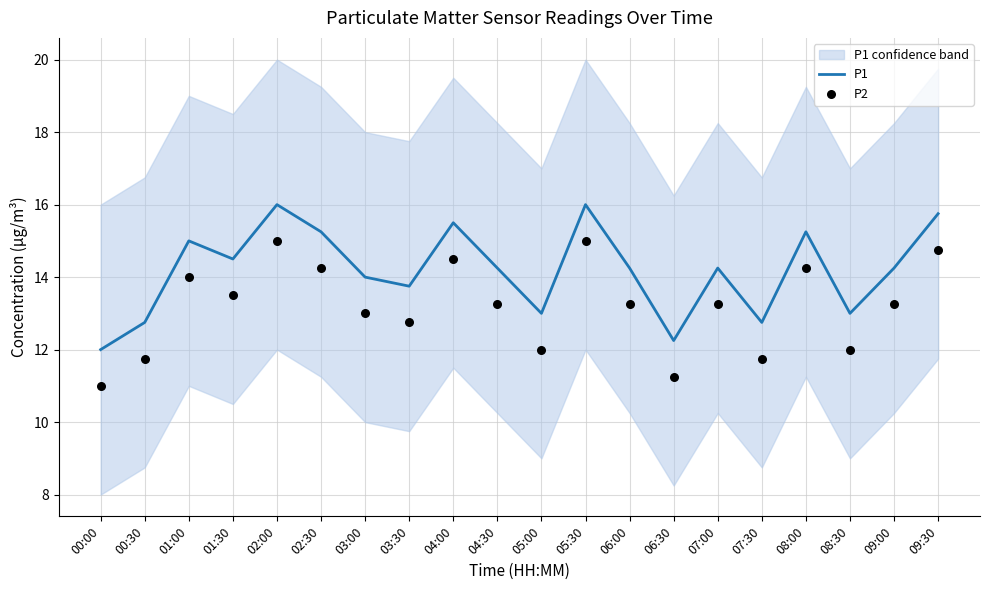

Which series has the largest Y range (max minus min)?

P1